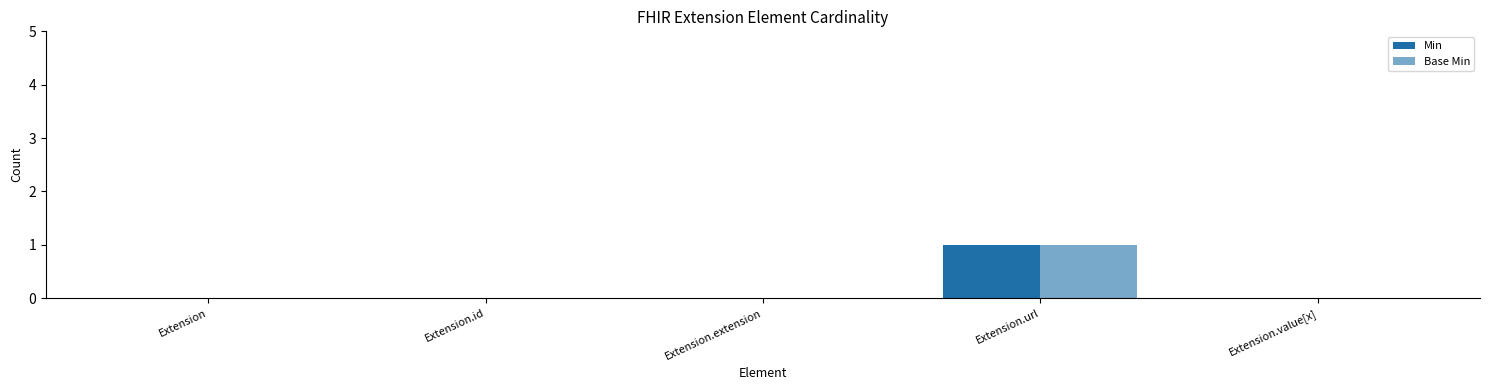

What is the difference between the Min values at Extension.url and Extension?

1